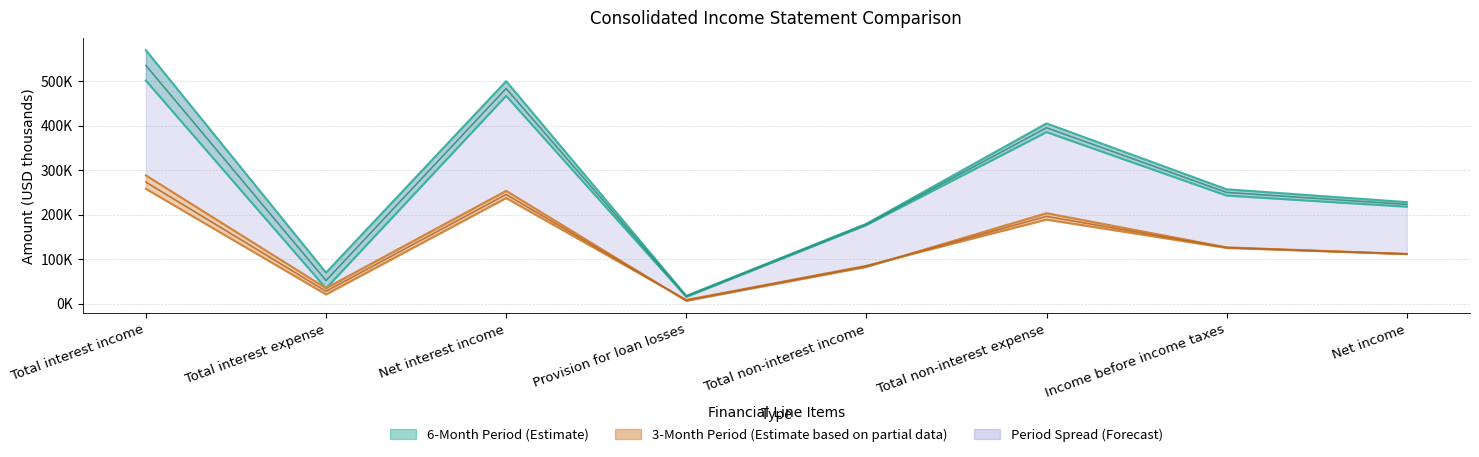

How many values in the 3M 2019 (lower) series are below 125177?

4